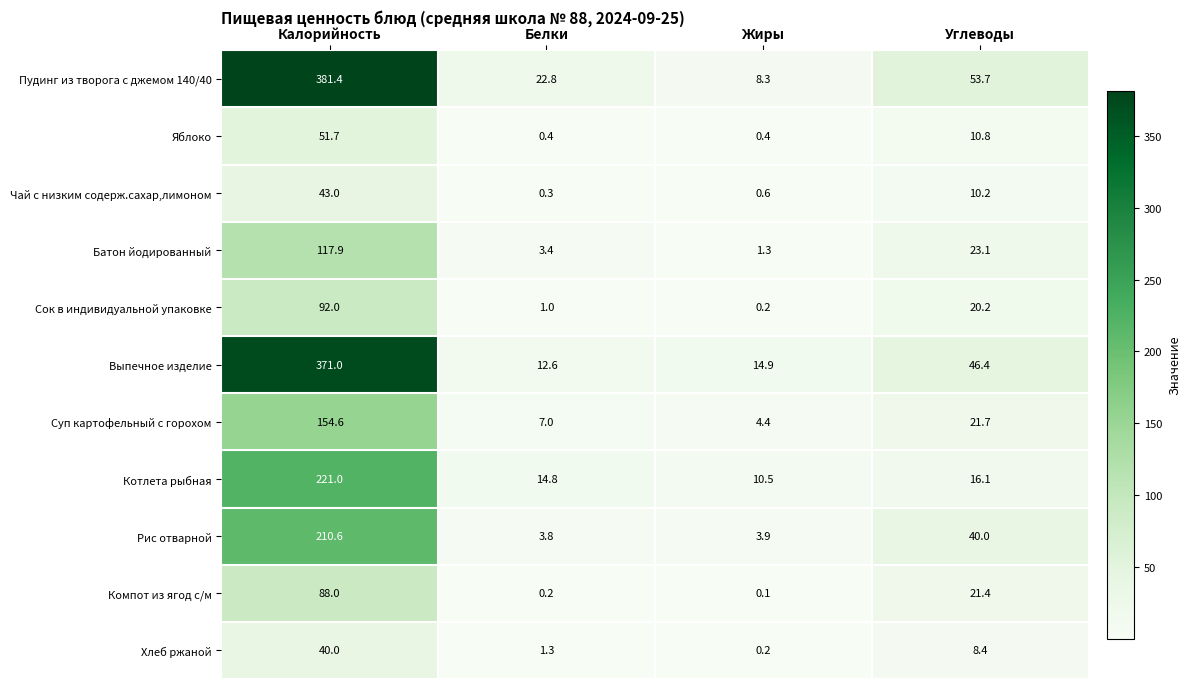

Rank the series by their maximum value, from lowest to highest.

Хлеб ржаной, Чай с низким содерж.сахар,лимоном, Яблоко, Компот из ягод с/м, Сок в индивидуальной упаковке, Батон йодированный, Суп картофельный с горохом, Рис отварной, Котлета рыбная, Выпечное изделие, Пудинг из творога с джемом 140/40